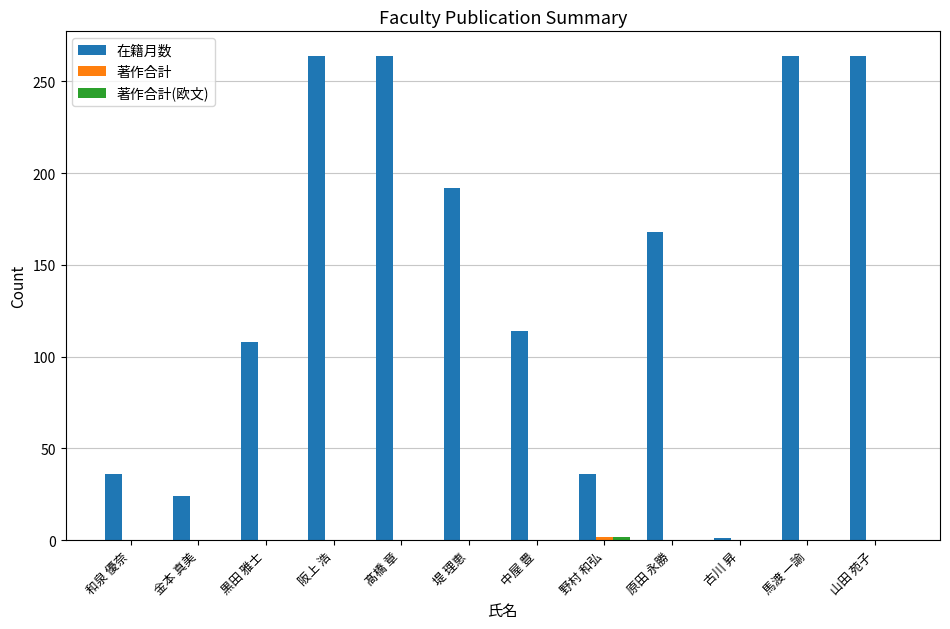

Which series has the largest total across all categories?

在籍月数